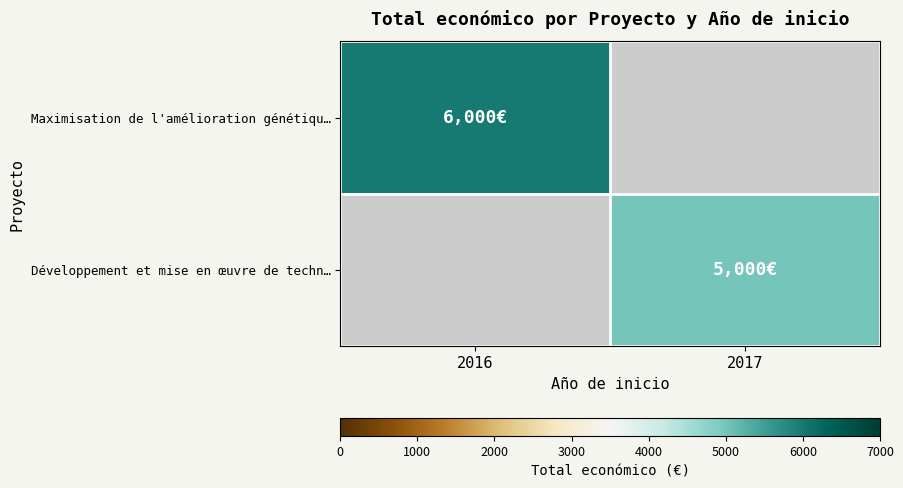

Rank the categories by Maximisation de l'amélioration génétiqu… value from highest to lowest.

2016, 2017